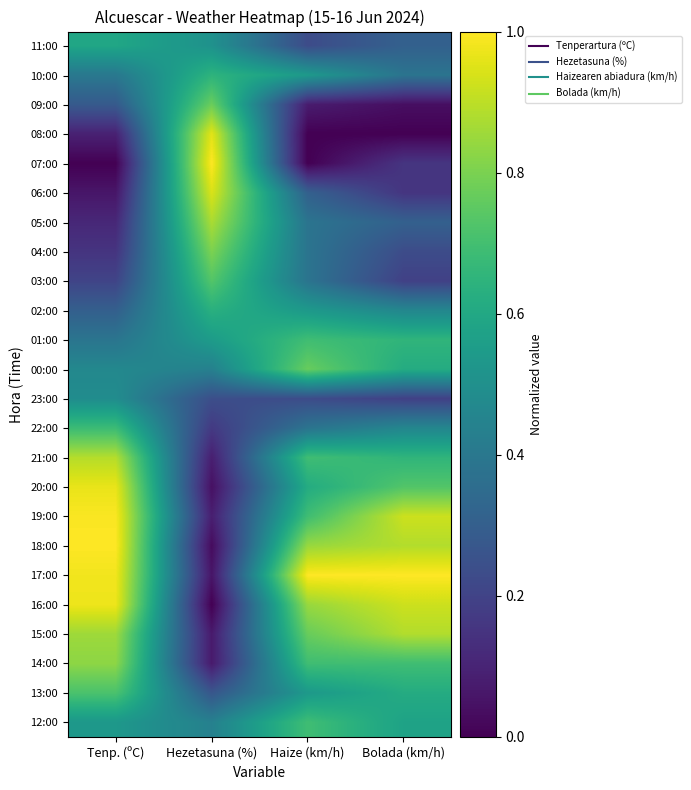

Between Tenp. (ºC) and Haize (km/h), which is larger?

Tenp. (ºC)